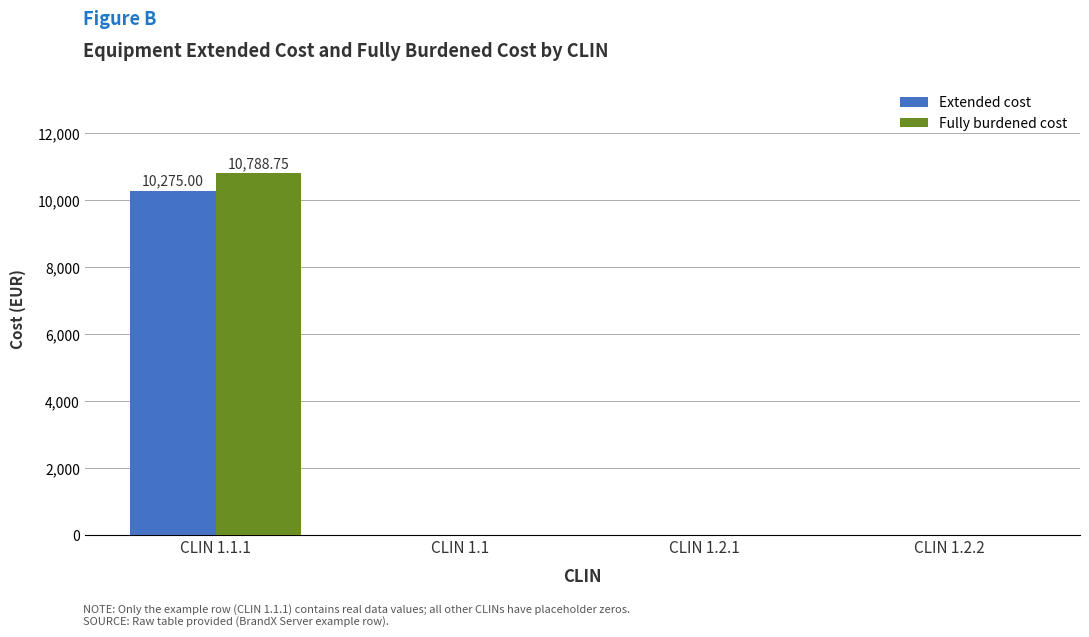

What is the sum of all Extended cost values?

10275.0